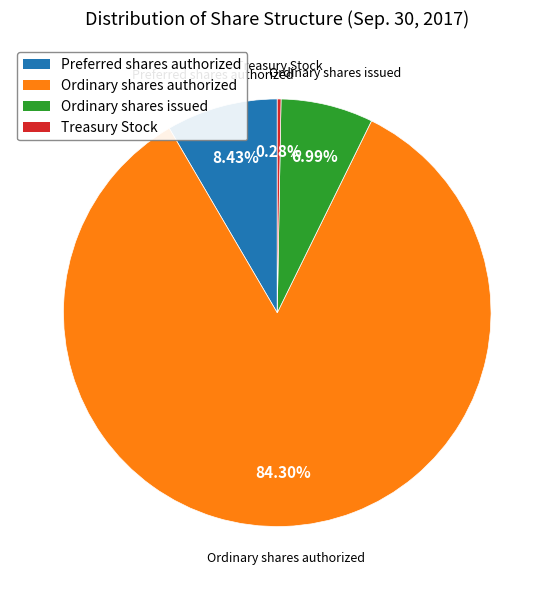

What is the majority slice?

Ordinary shares authorized